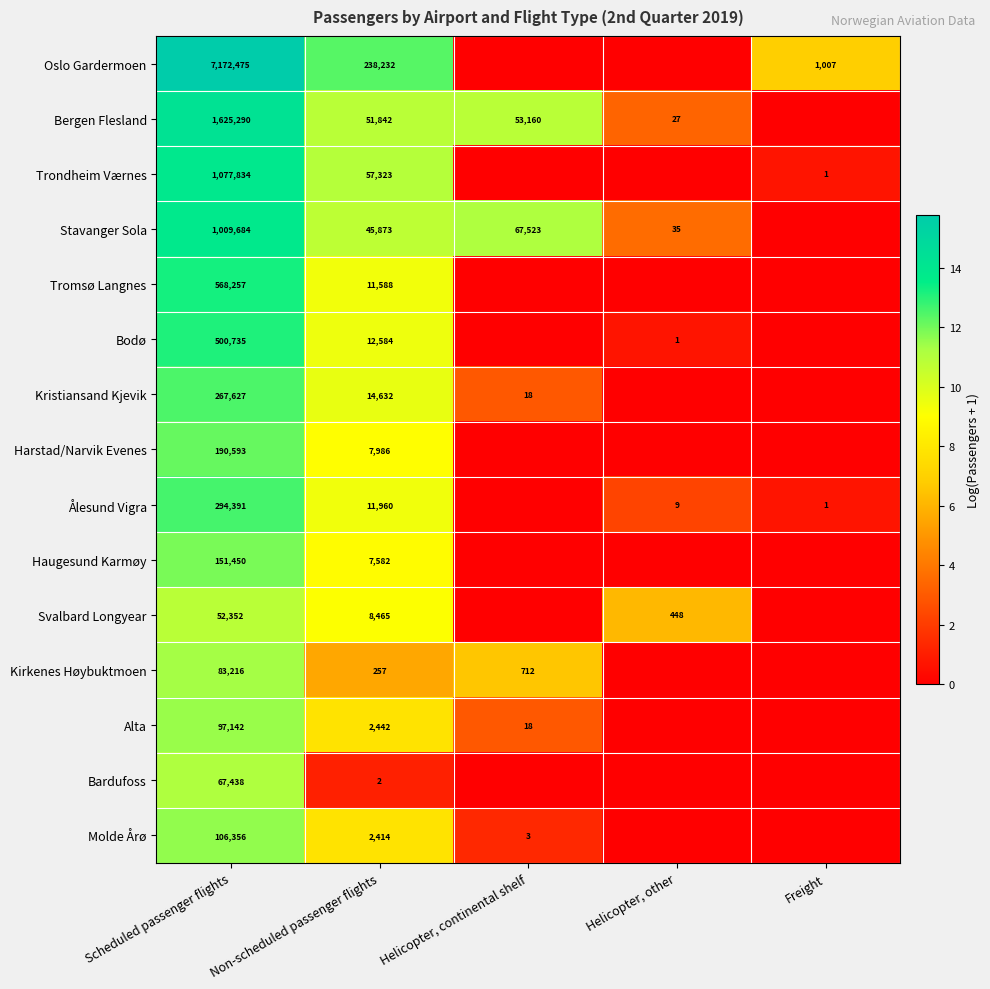

What is the difference between the highest and lowest values at Helicopter, other?

6.1